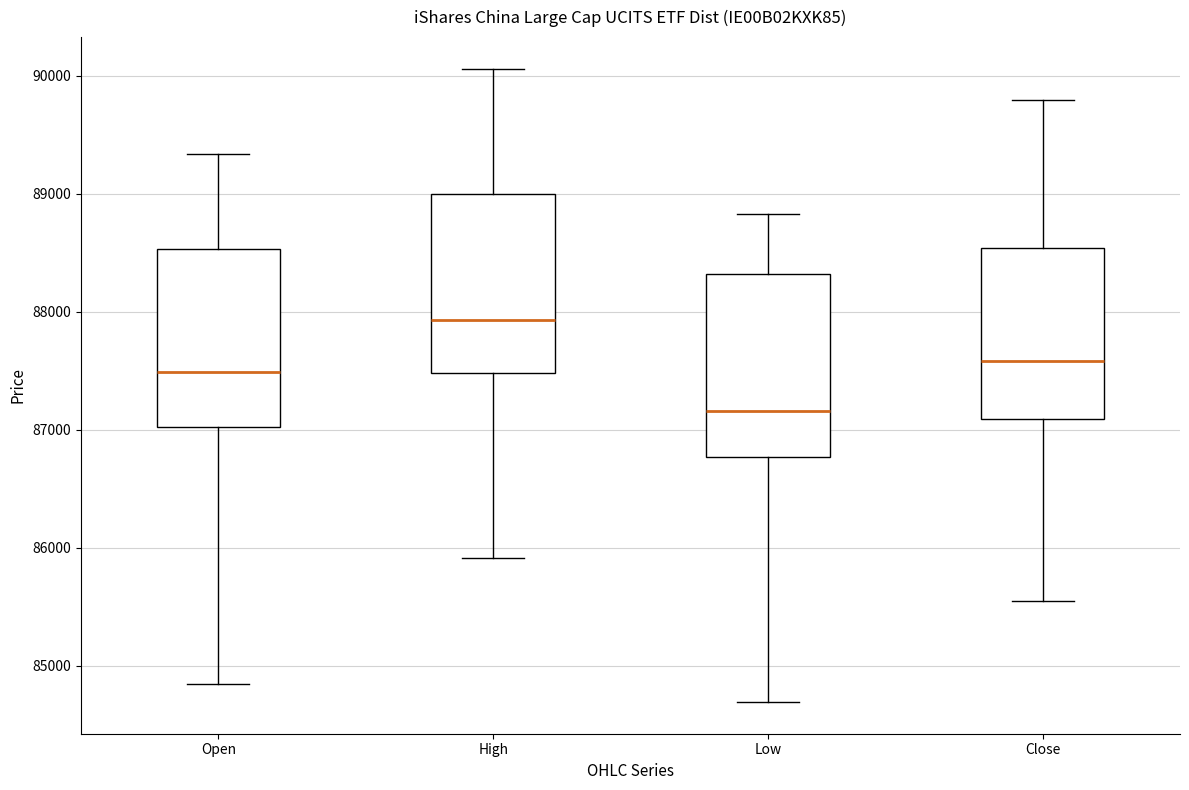

Which box has the highest median line?

High